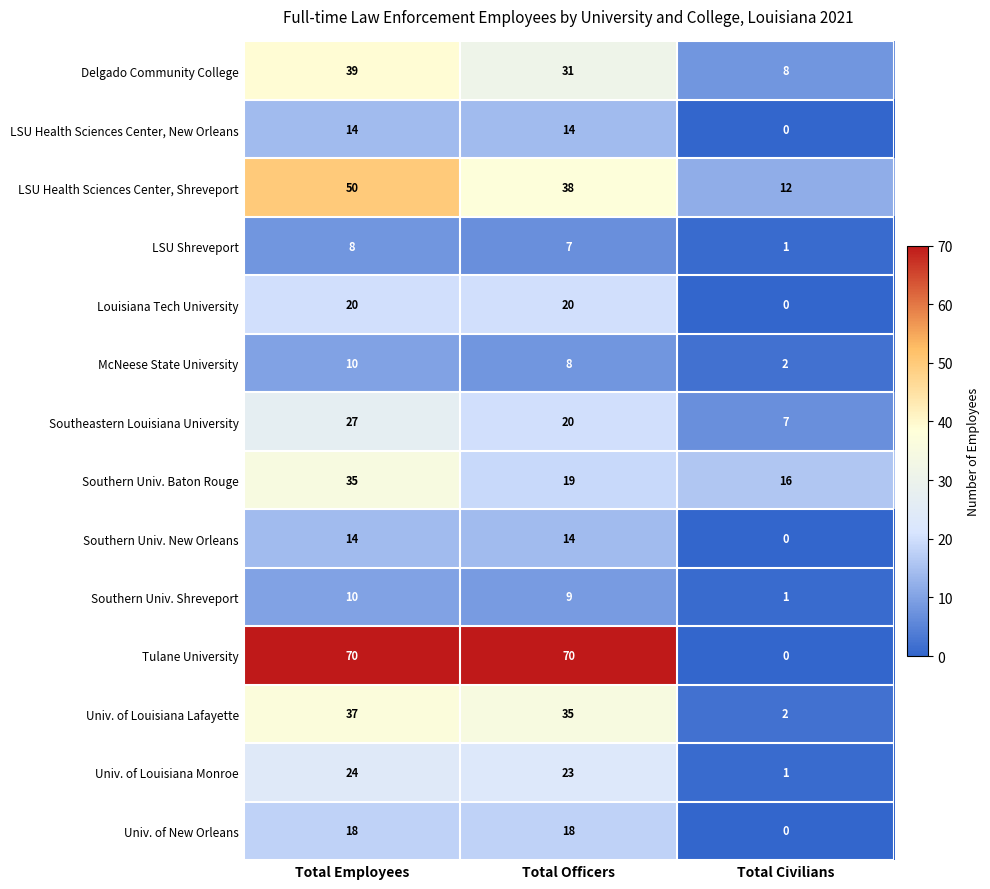

What is the difference between the LSU Shreveport values at Total Civilians and Total Employees?

7